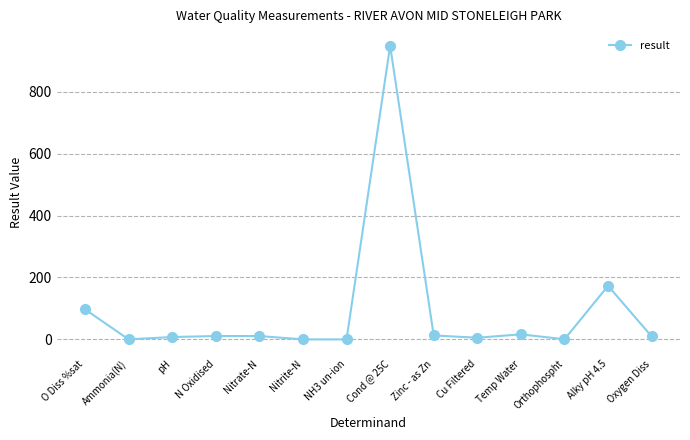

What is the label of the 7th point from the right?

Cond @ 25C